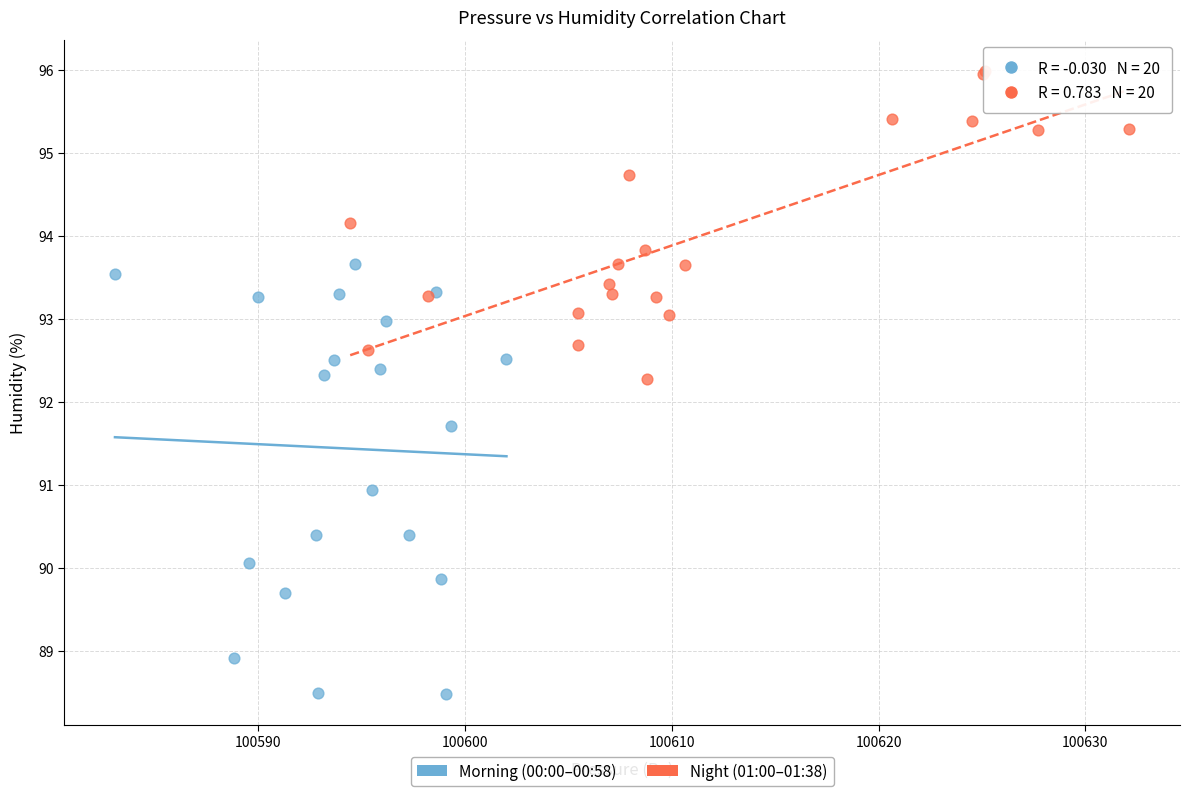

Which series reaches the maximum Y coordinate?

Night (01:00–01:38)